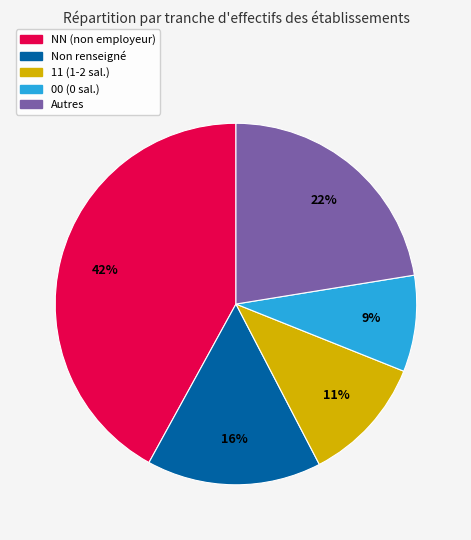

To the nearest percent, what is the average slice percentage?

20%